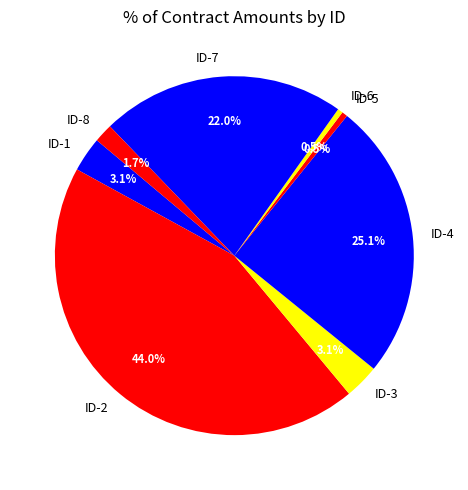

Which has a higher value, ID-7 or ID-4?

ID-4